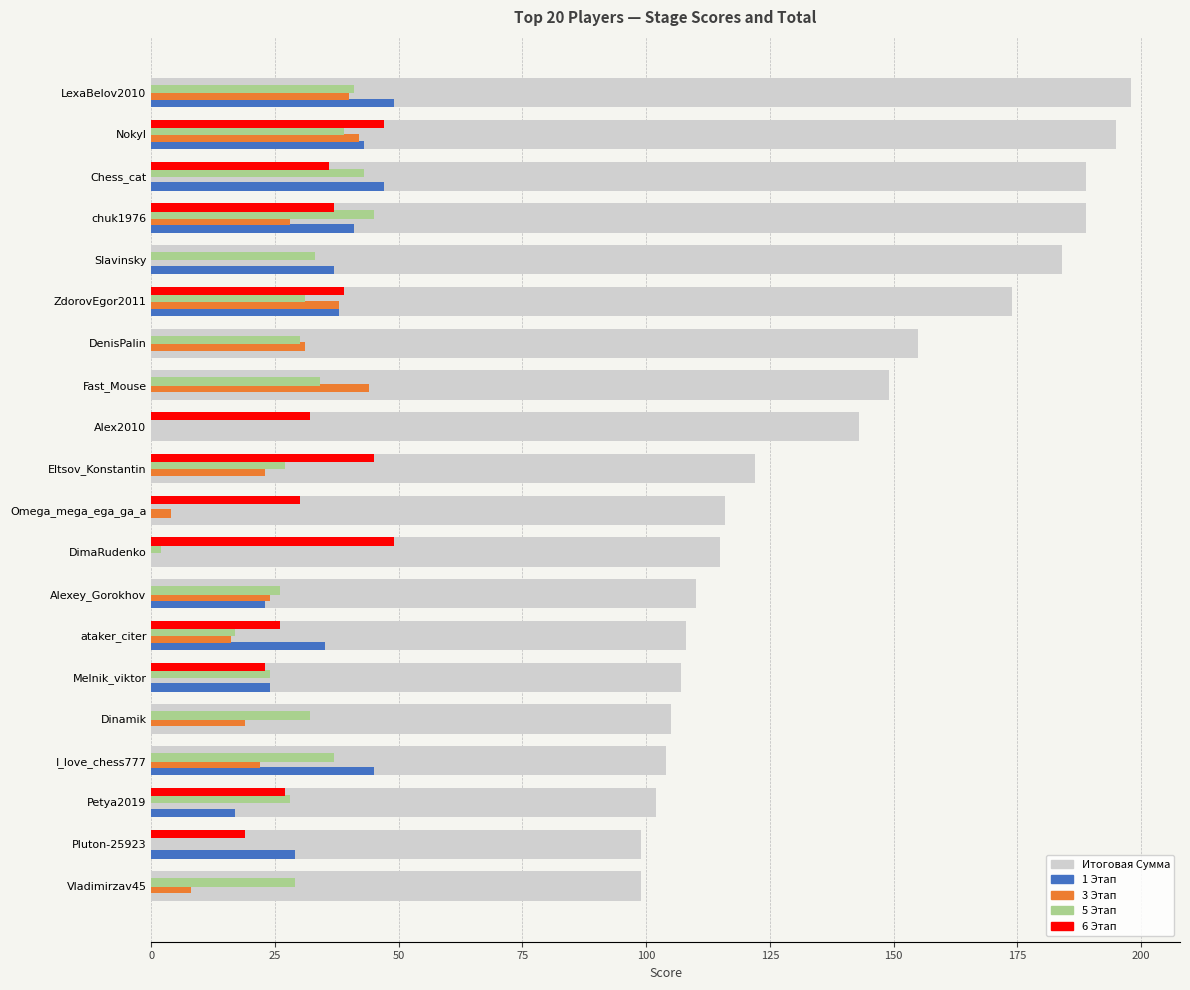

True or false: 1 Этап has a value of 43 at Nokyl.

True